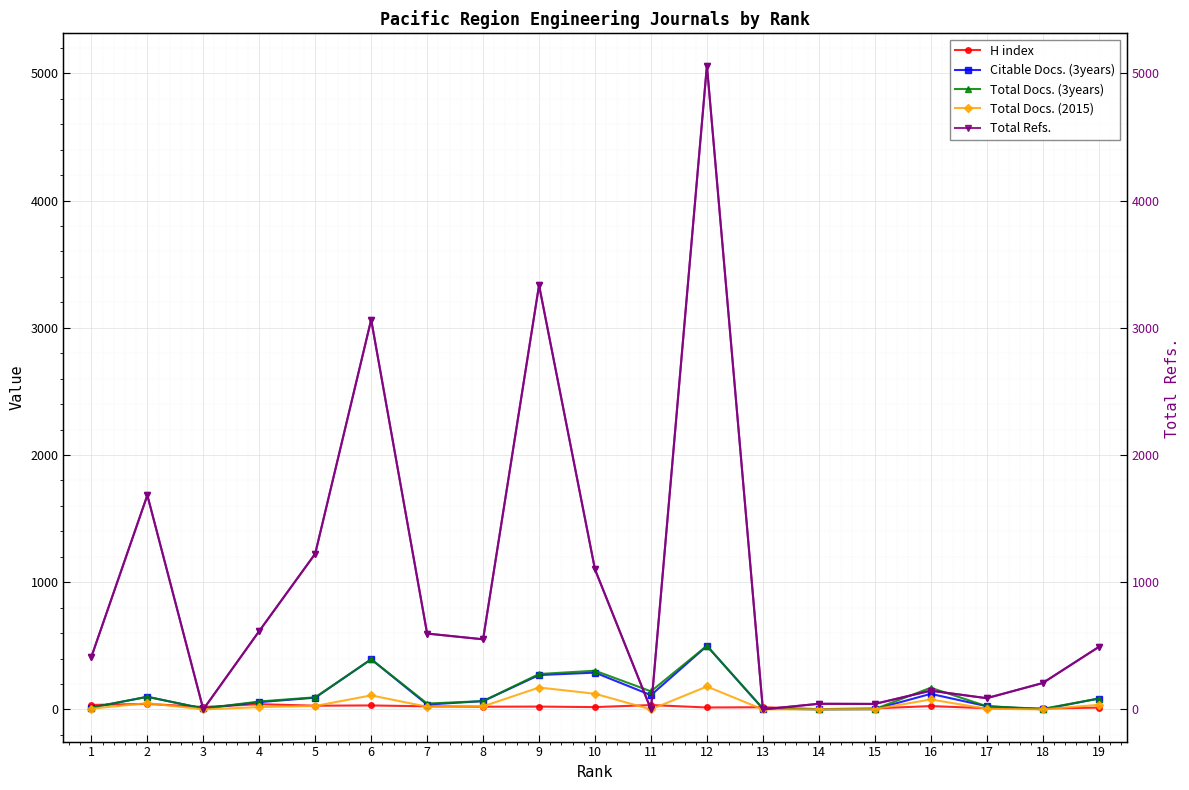

At which category does the chart reach its peak across all series?

12